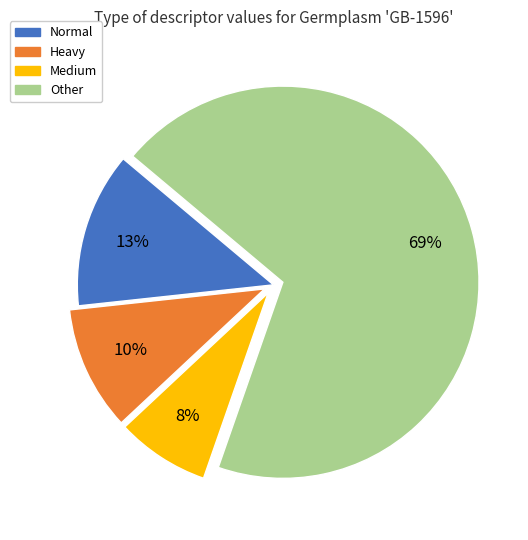

How many slices are in this pie chart?

4